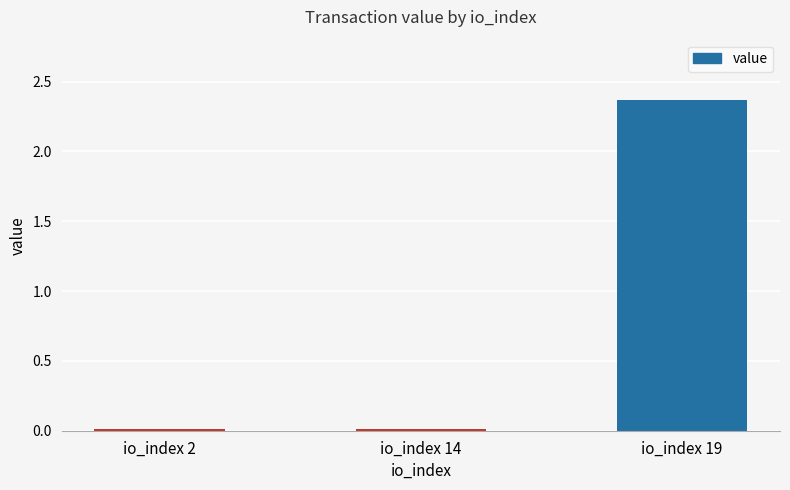

Which label corresponds to the largest value in the chart?

io_index 19